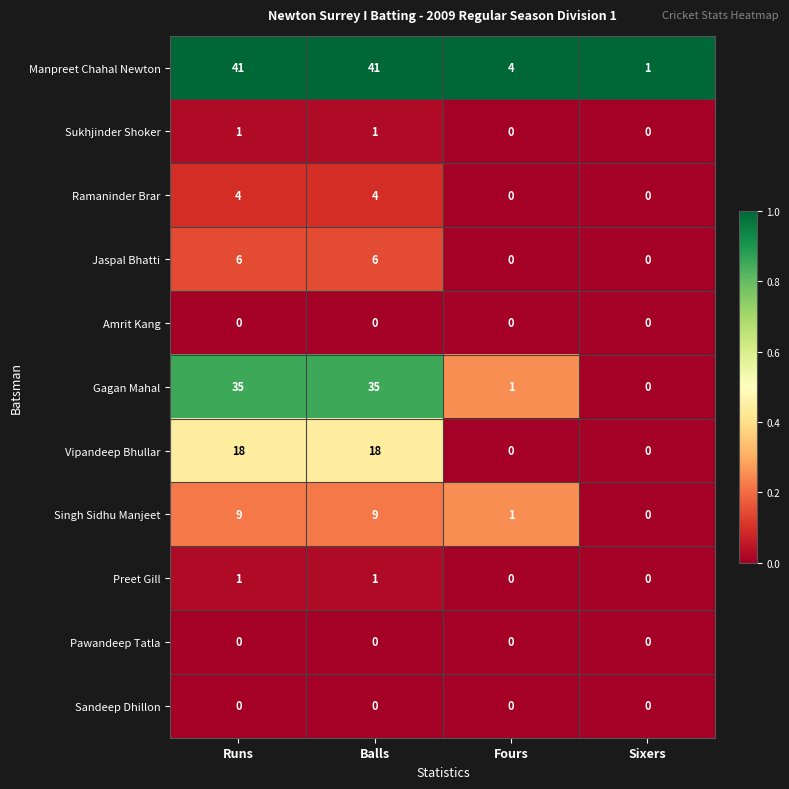

What is the maximum value shown in the chart?

41